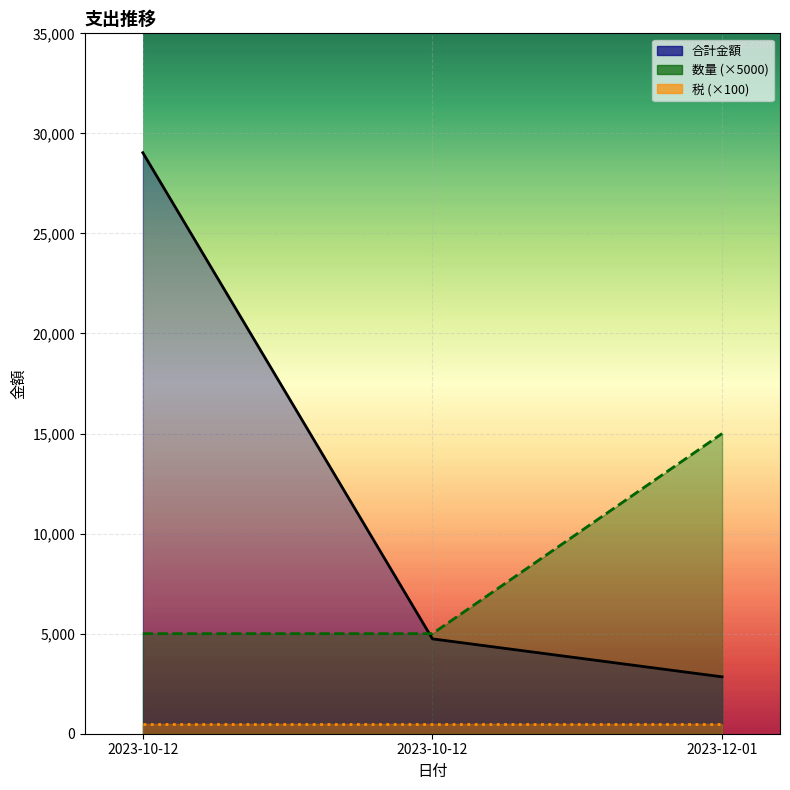

Count the 数量 values in the range 5000 to 15000.

3